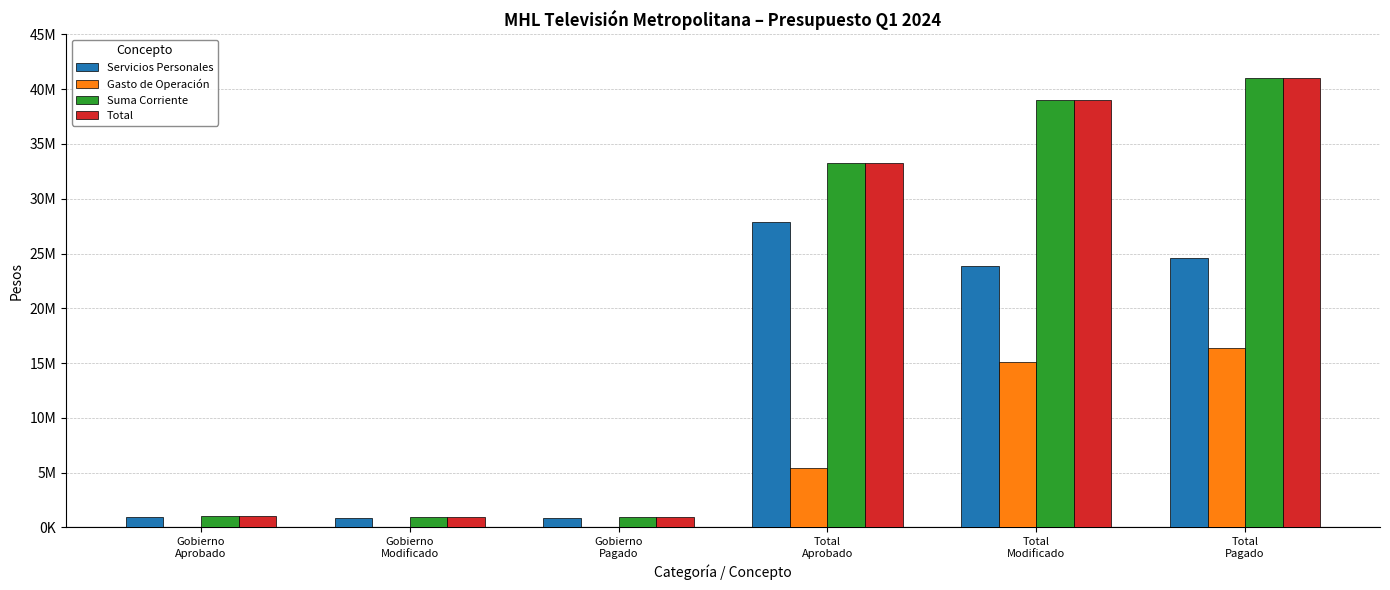

Are the bars grouped side by side (vs. stacked)?

Yes